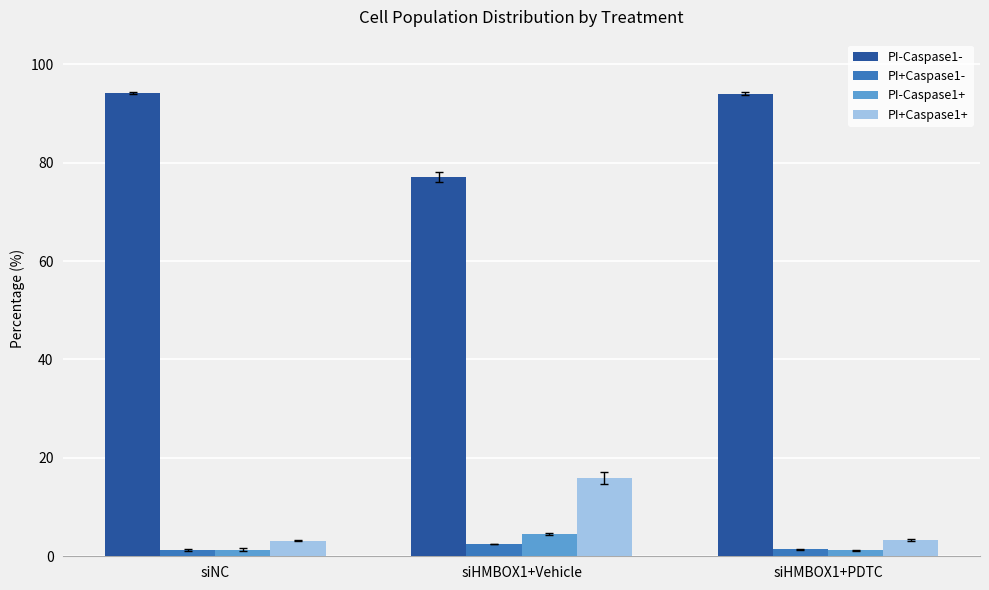

What is the difference between the PI-Caspase1+ values at siHMBOX1+Vehicle and siHMBOX1+PDTC?

3.2